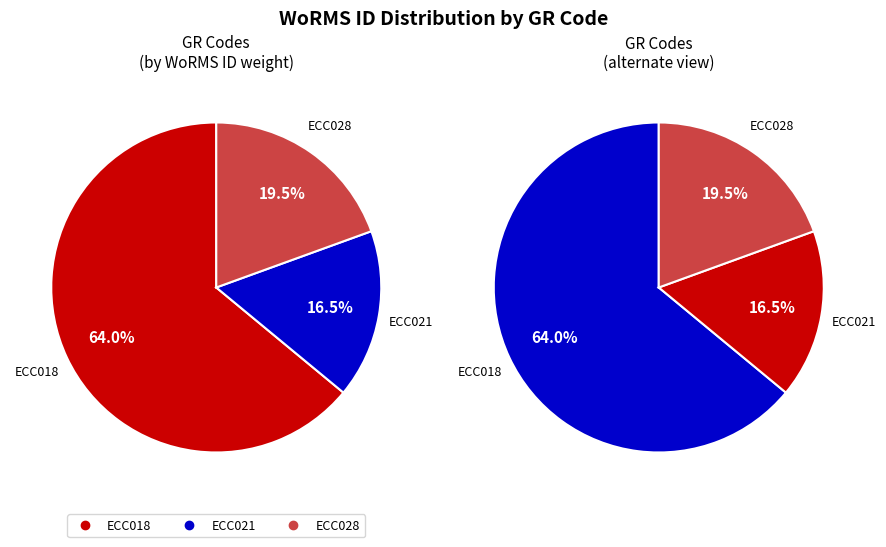

How many segments does this pie chart have?

3